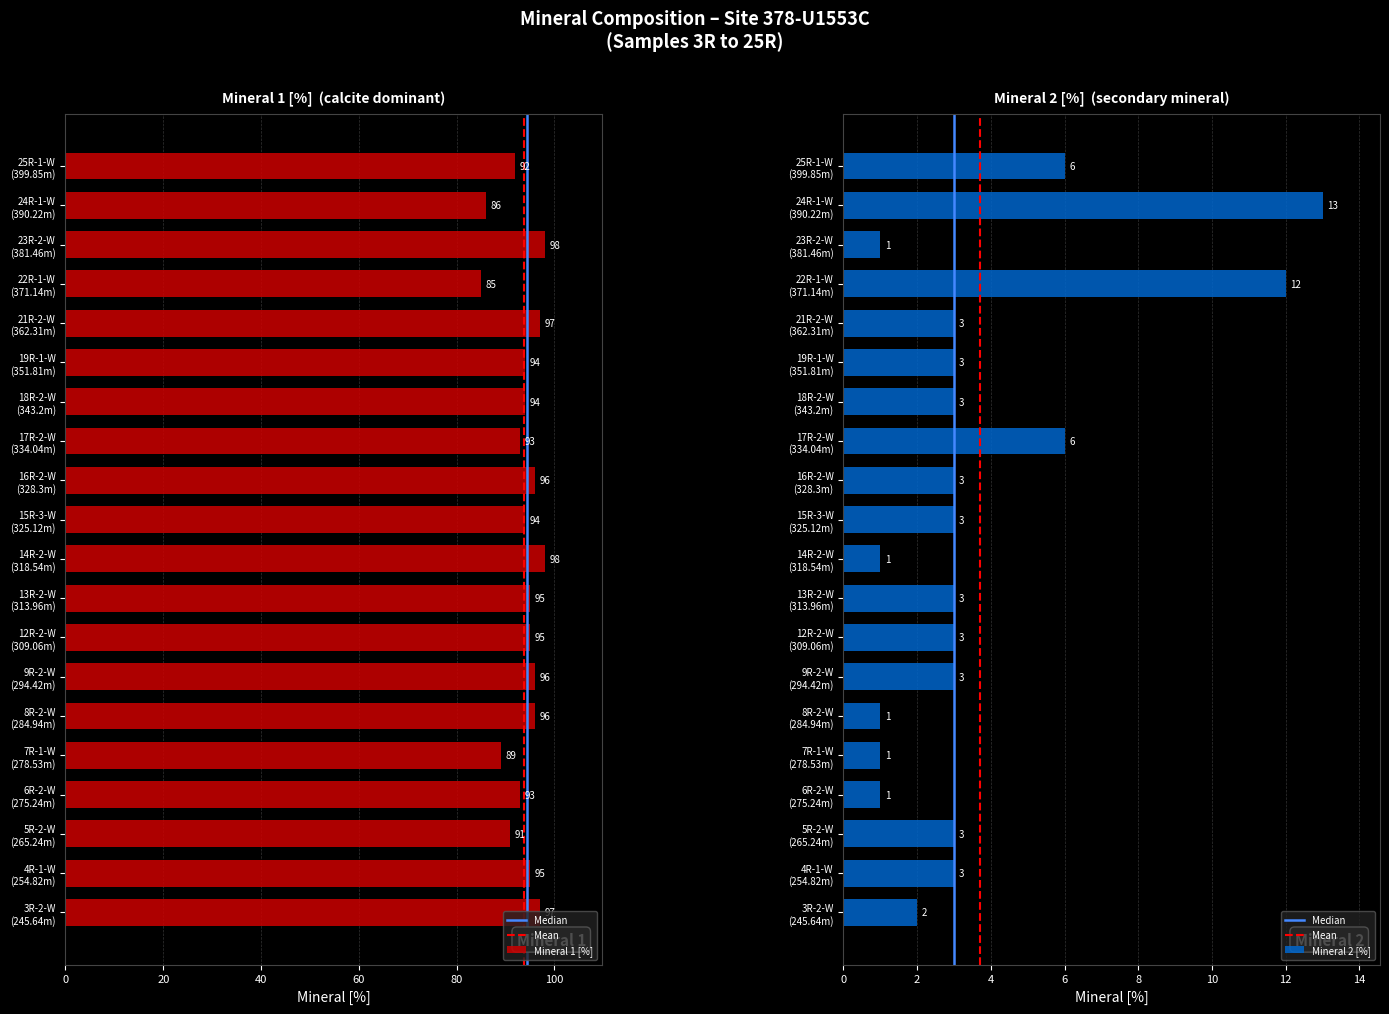

How many data points in Mineral 1 [%] are above 95?

7